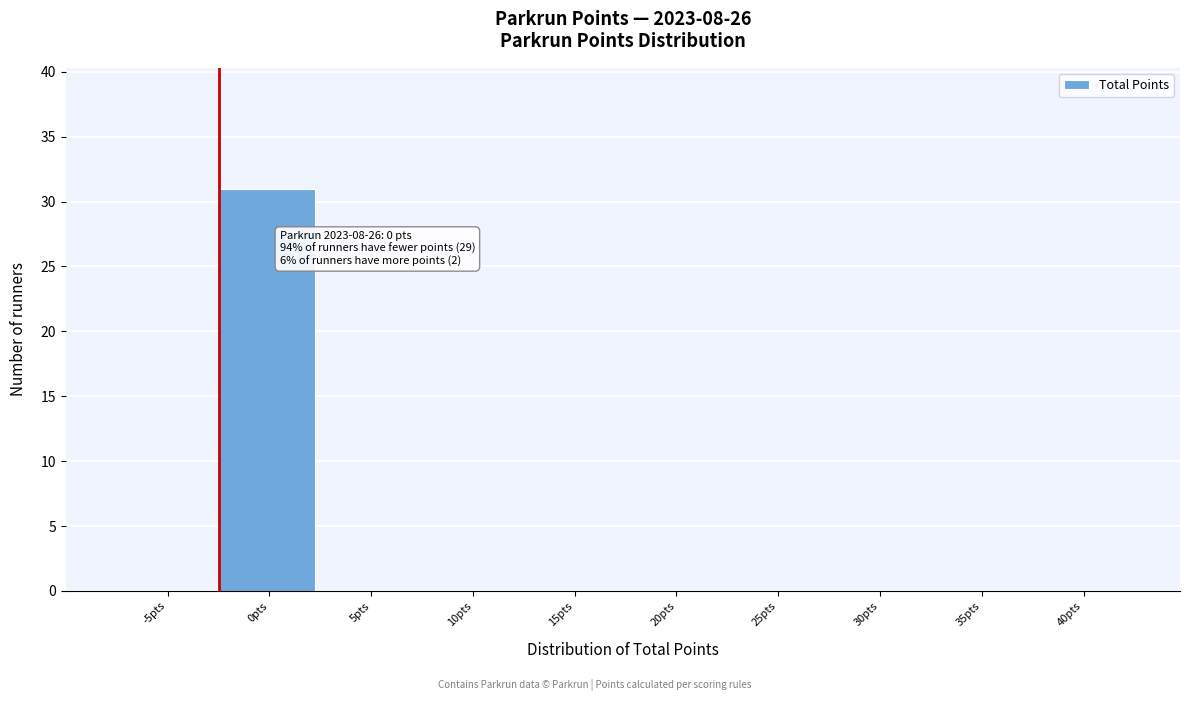

Reading right to left, what are all the values shown in this chart?

40pts=0	35pts=0	30pts=0	25pts=0	20pts=0	15pts=0	10pts=0	5pts=0	0pts=31	-5pts=0